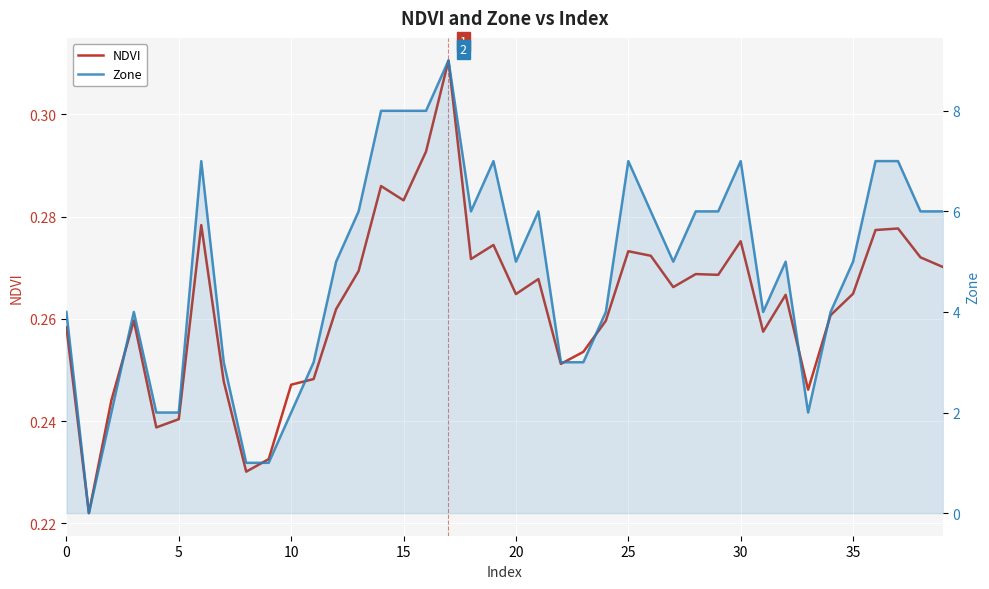

In Zone, how many points are higher than both neighbors (excluding endpoints)?

8